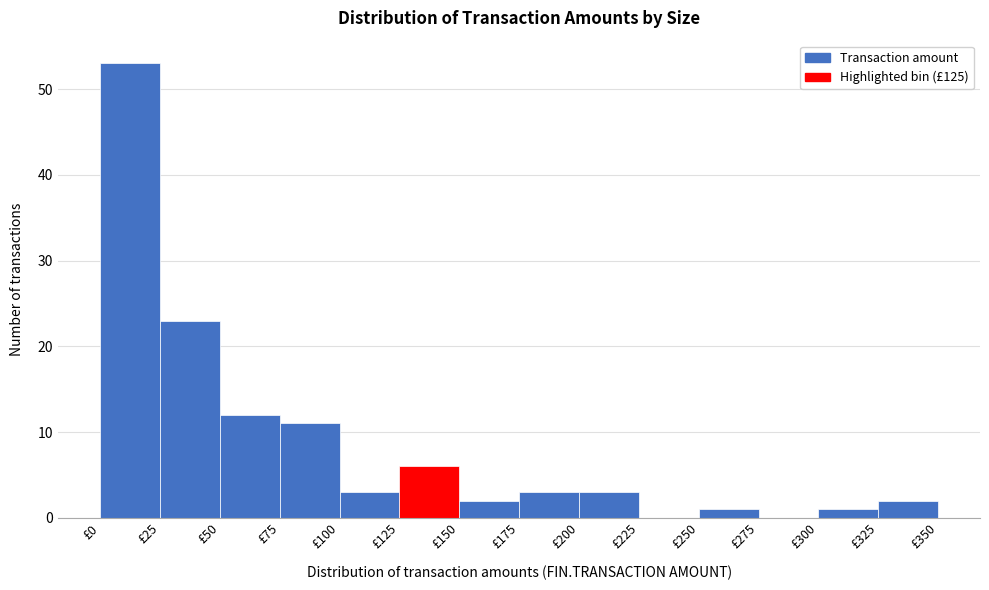

Reading left to right, transcribe this chart: for each bar, give the range it covers on the x-axis and its height. The values are not printed on the chart, so give them approximately, as read against the axis.

0 to 25: 53
25 to 50: 23
50 to 75: 12
75 to 100: 11
100 to 125: 3
125 to 150: 6
150 to 175: 2
175 to 200: 3
200 to 225: 3
225 to 250: 0
250 to 275: 1
275 to 300: 0
300 to 325: 1
325 to 350: 2